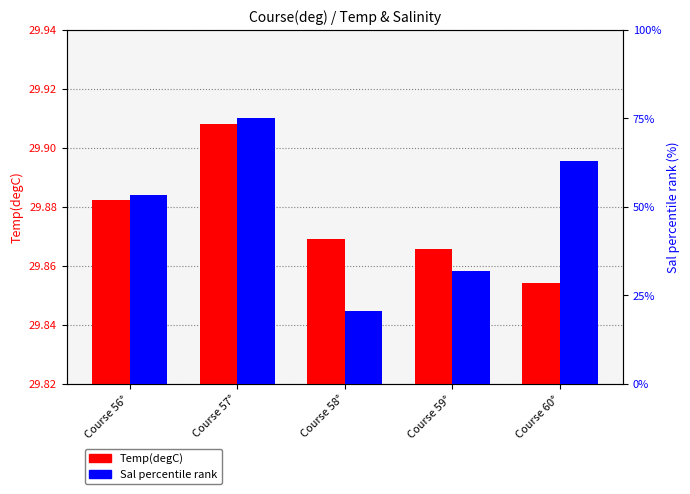

What is the greatest value displayed?

75.0